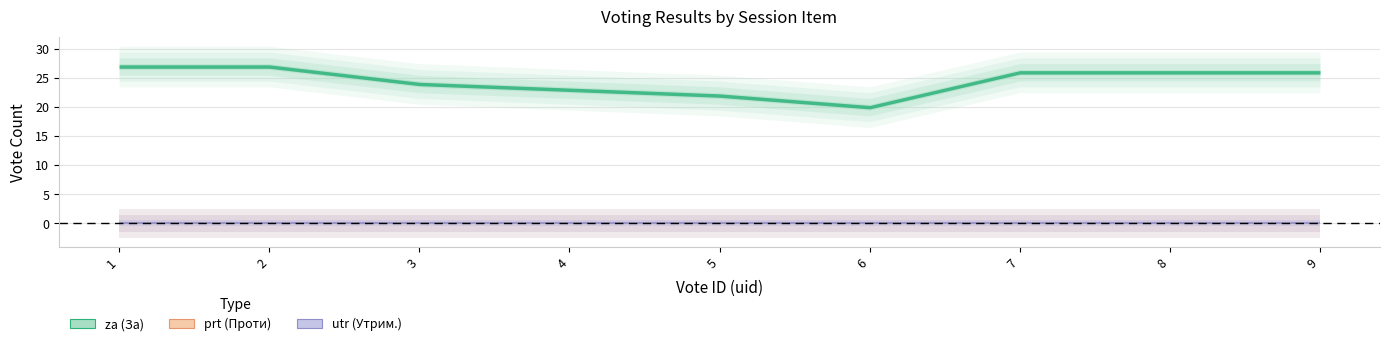

How many interior local valleys does the za series have?

1